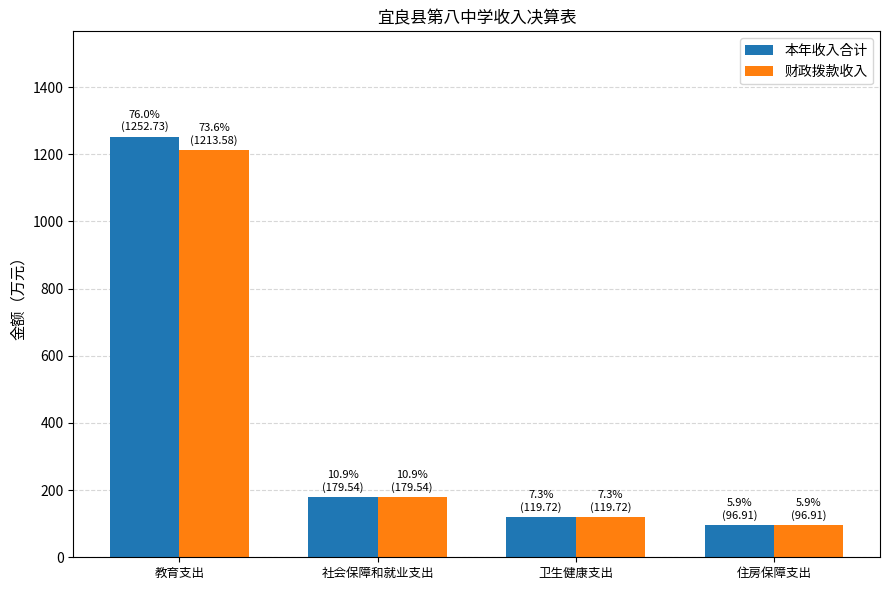

What is the total value across all series at 教育支出?

2466.3